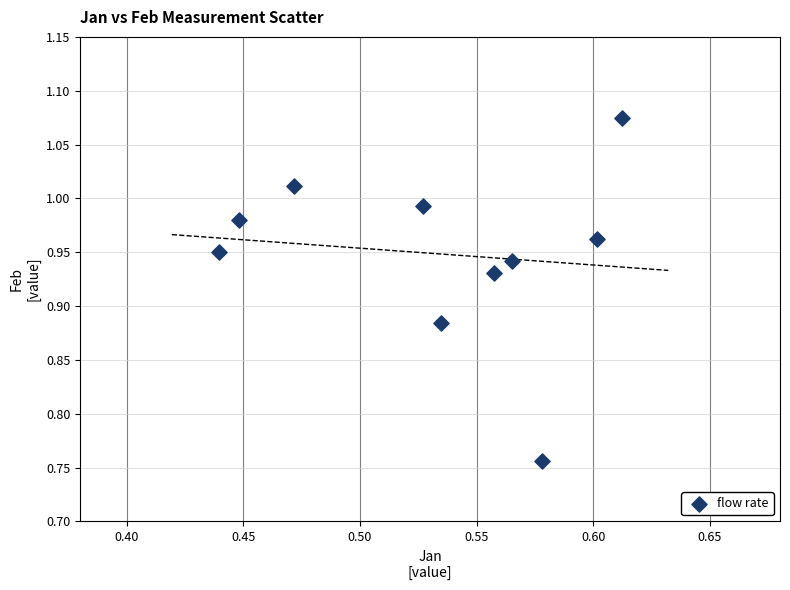

What is the average X value?

0.5